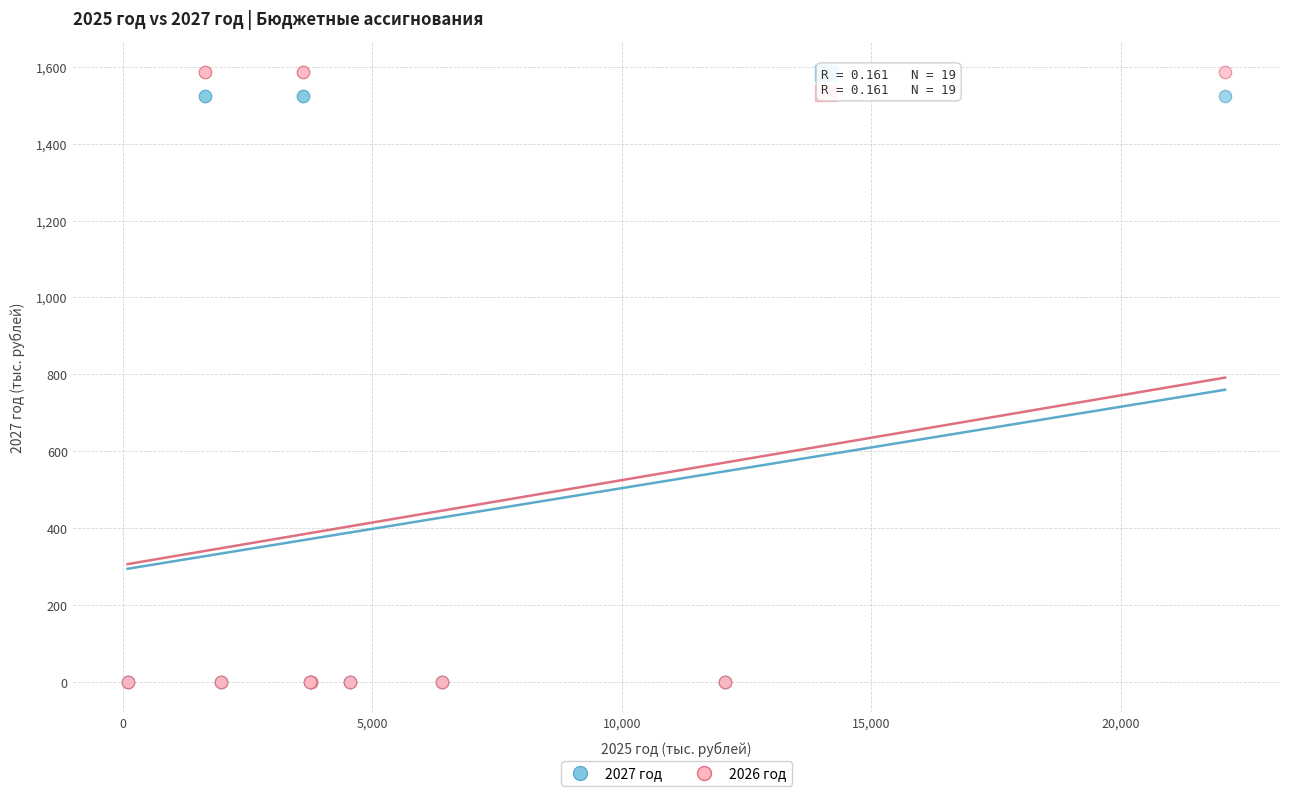

Which series contains the highest Y value?

2026 год